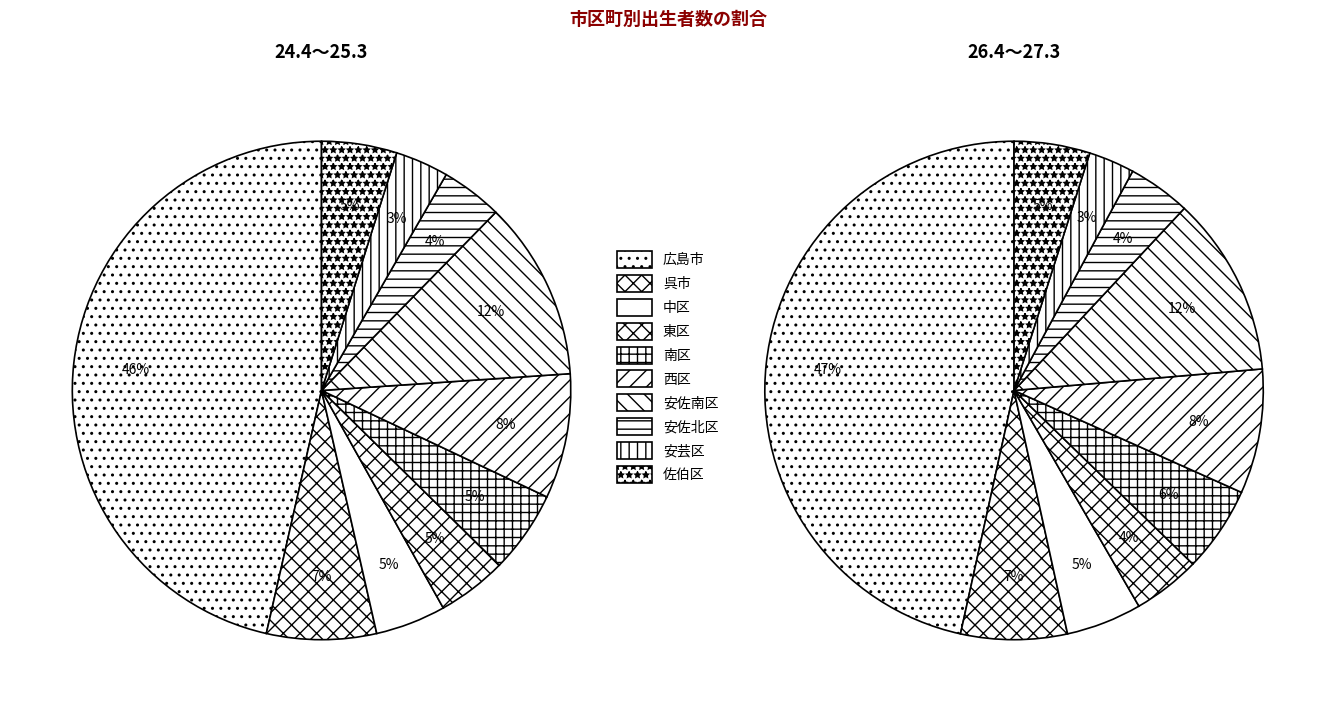

The 安芸区 slice represents 3% of the pie. True or false?

True